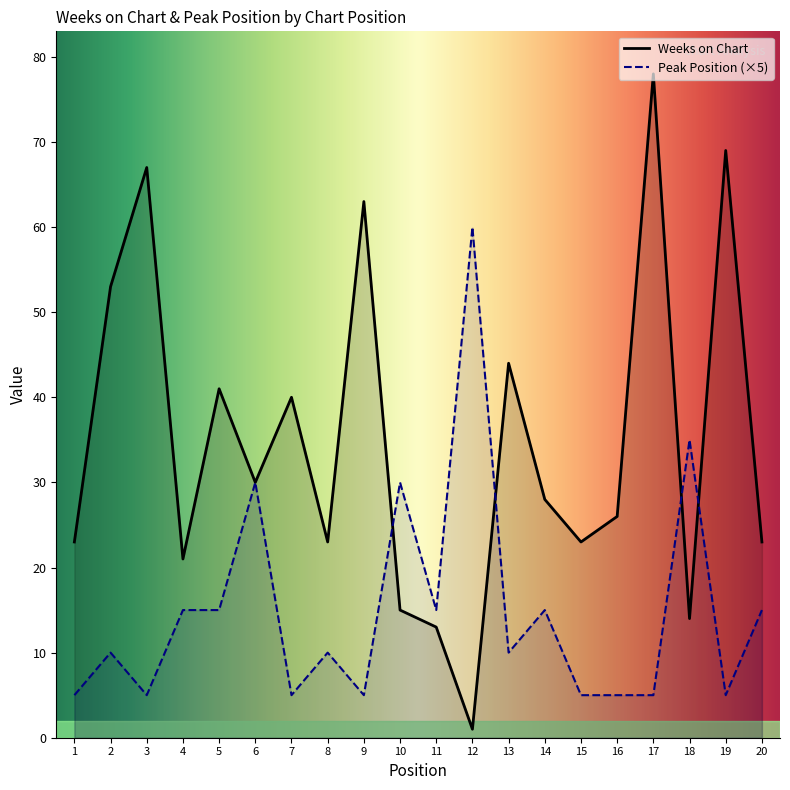

At which category does Peak Position reach its first local valley?

3